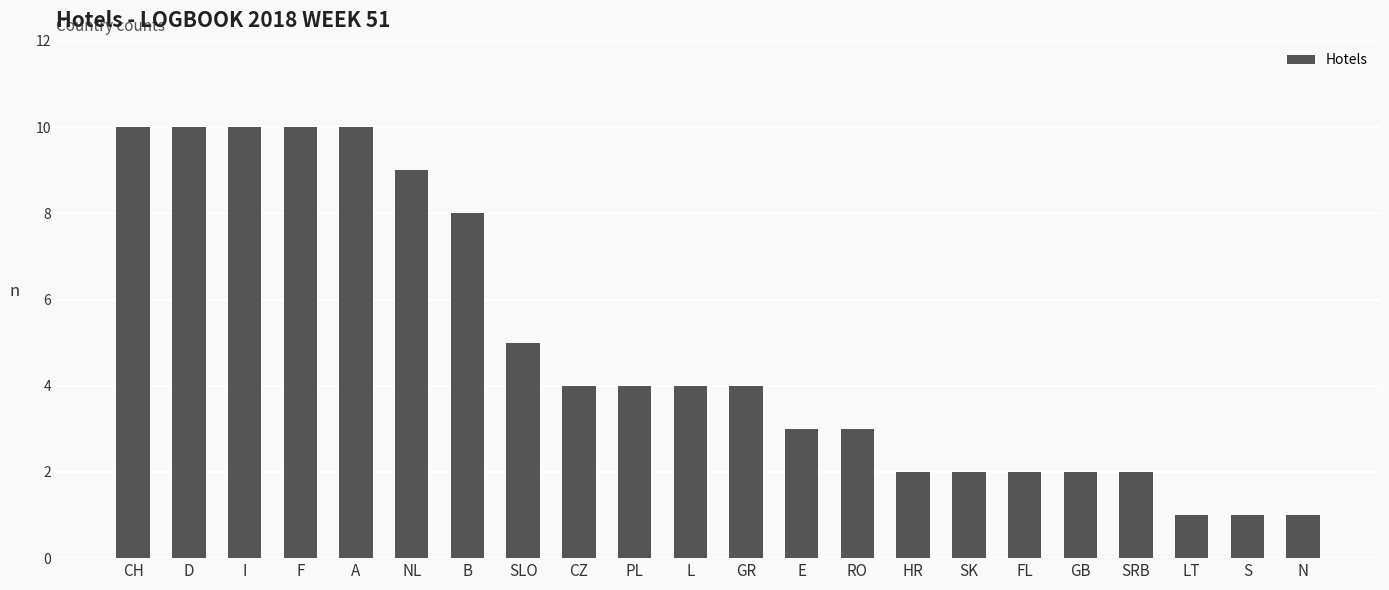

How many series are shown in this chart?

1